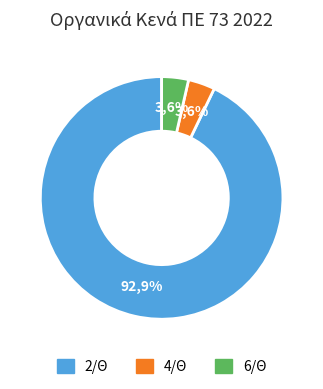

Rank the categories by value from lowest to highest.

4/Θ, 6/Θ, 2/Θ